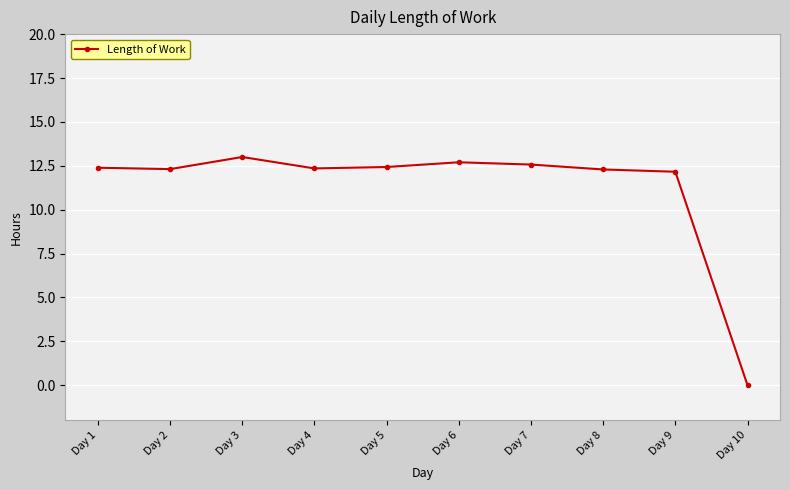

What is the sum of the values at Day 1 and Day 5?

24.8